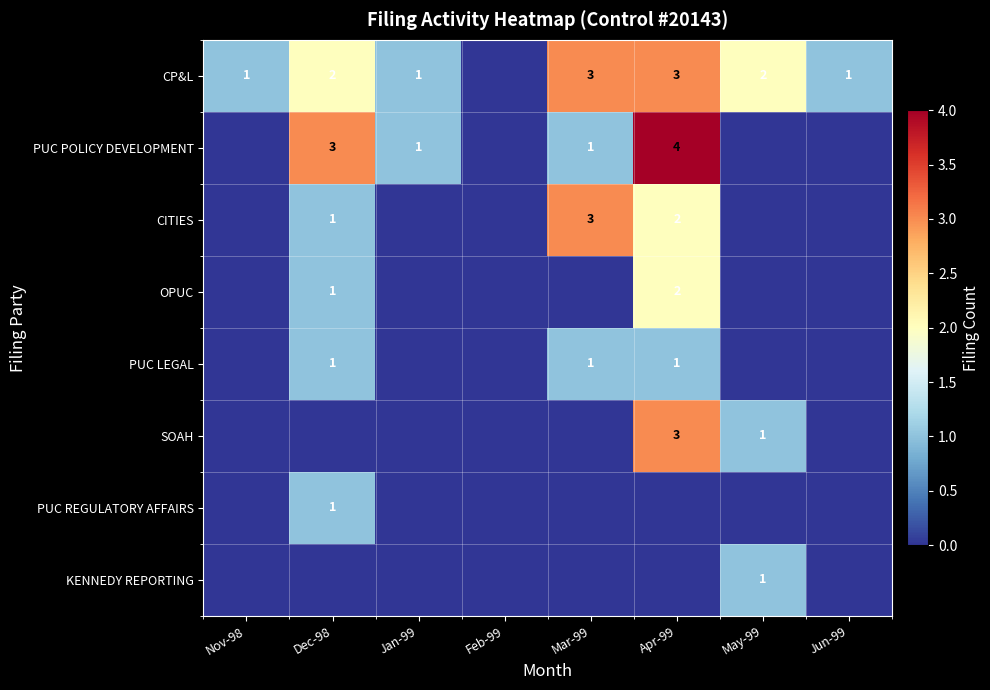

Which has a higher value, Dec-98 or Jan-99?

Dec-98